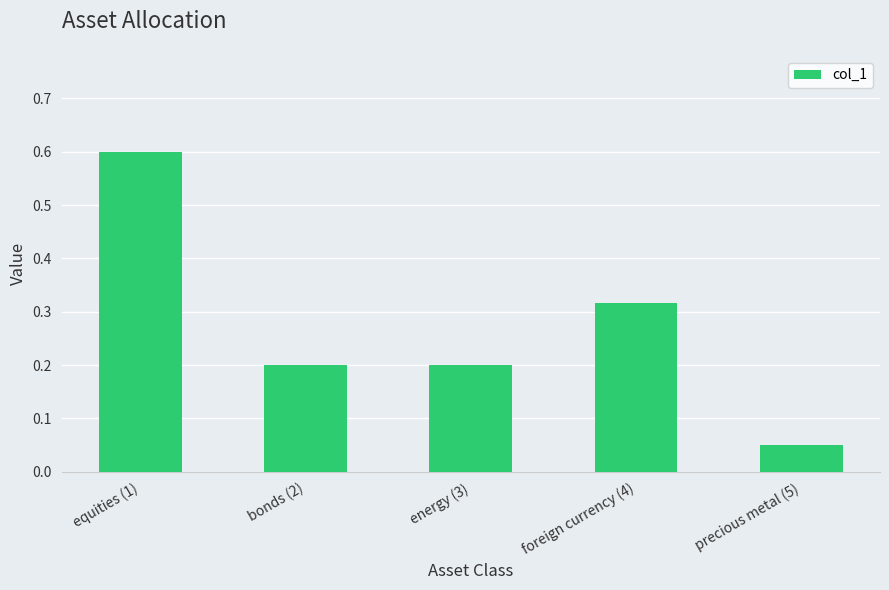

What is the change in value from equities (1) to energy (3)?

-0.4